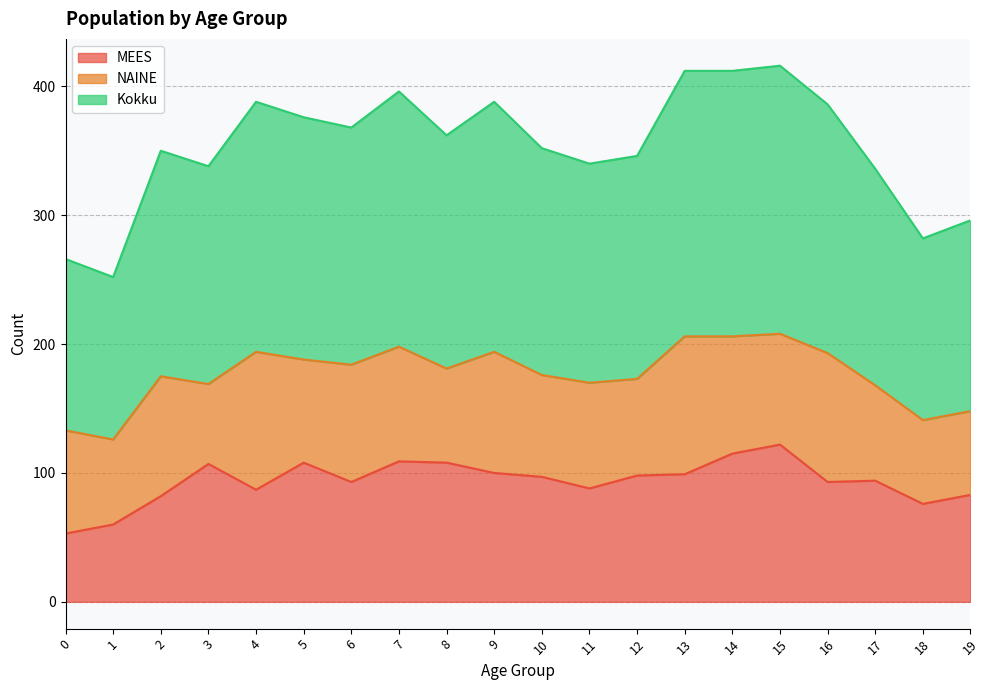

What is the average value of the Kokku series?

177